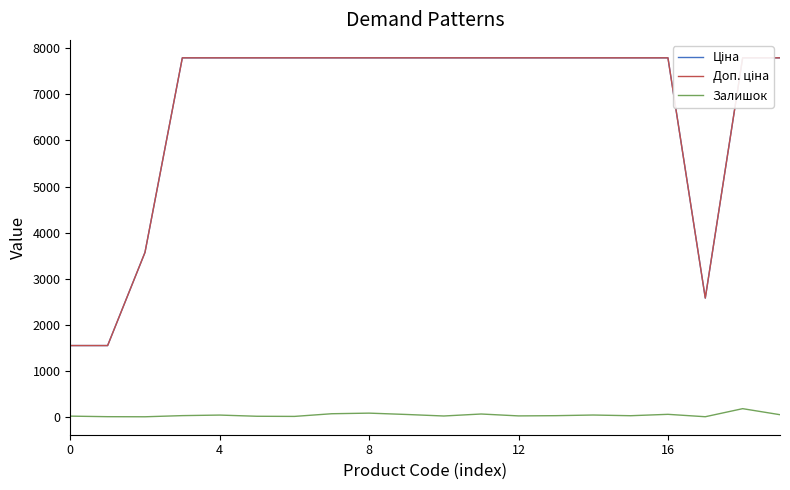

What is the difference between the highest and lowest values at 6?

7782.9